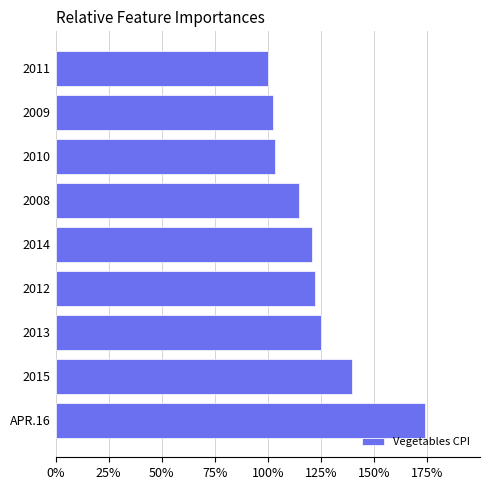

What is the ratio of the value at 2009 to the value at 2008?

0.9